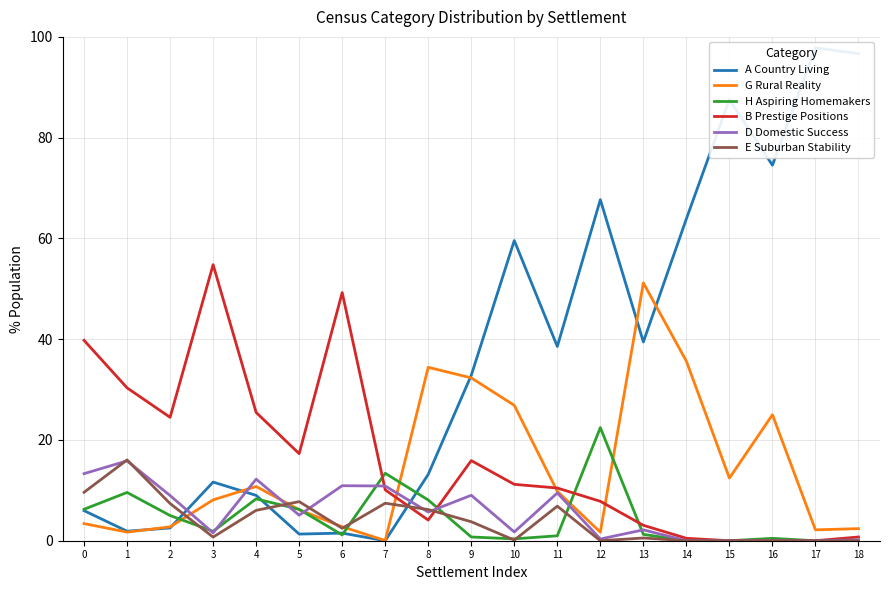

How many distinct data groups are displayed?

6